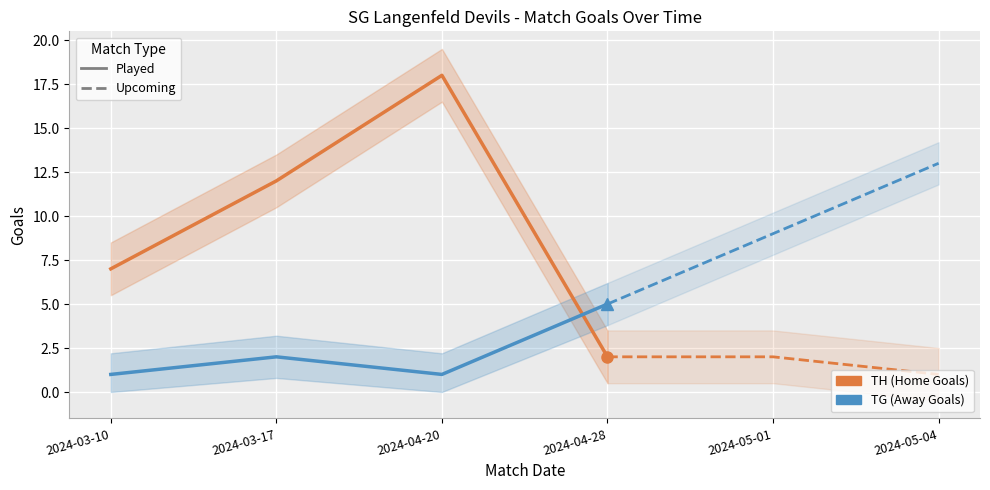

Is it true that TH (Home Goals) equals 20 at 2024-03-17?

False